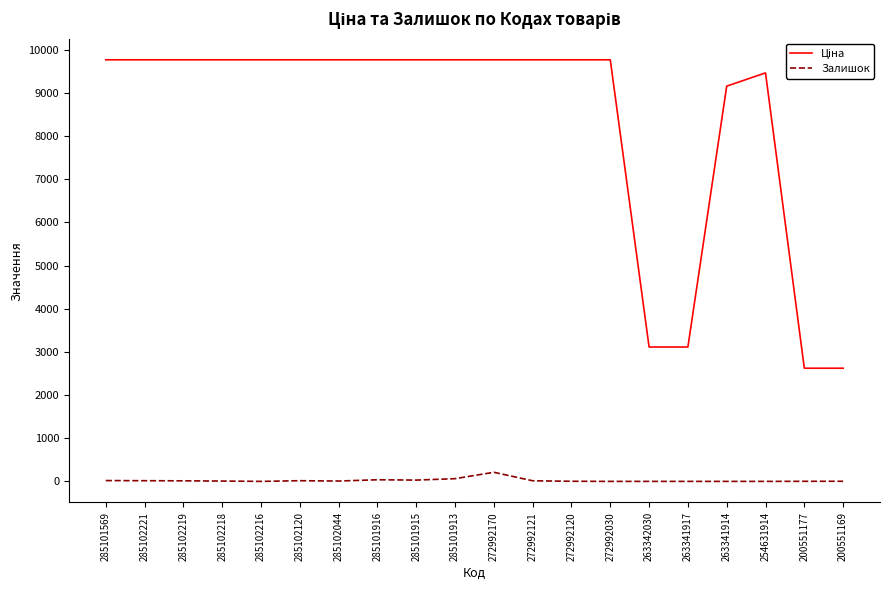

What position from the left is 272992170?

11